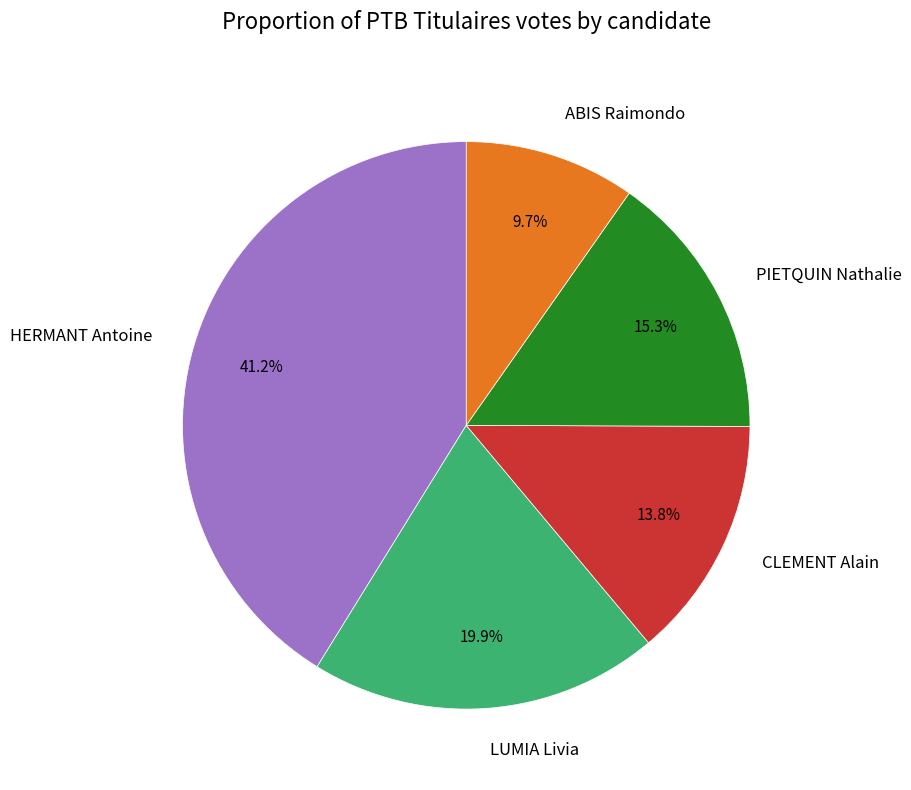

Which category has the smallest portion of the pie?

ABIS Raimondo